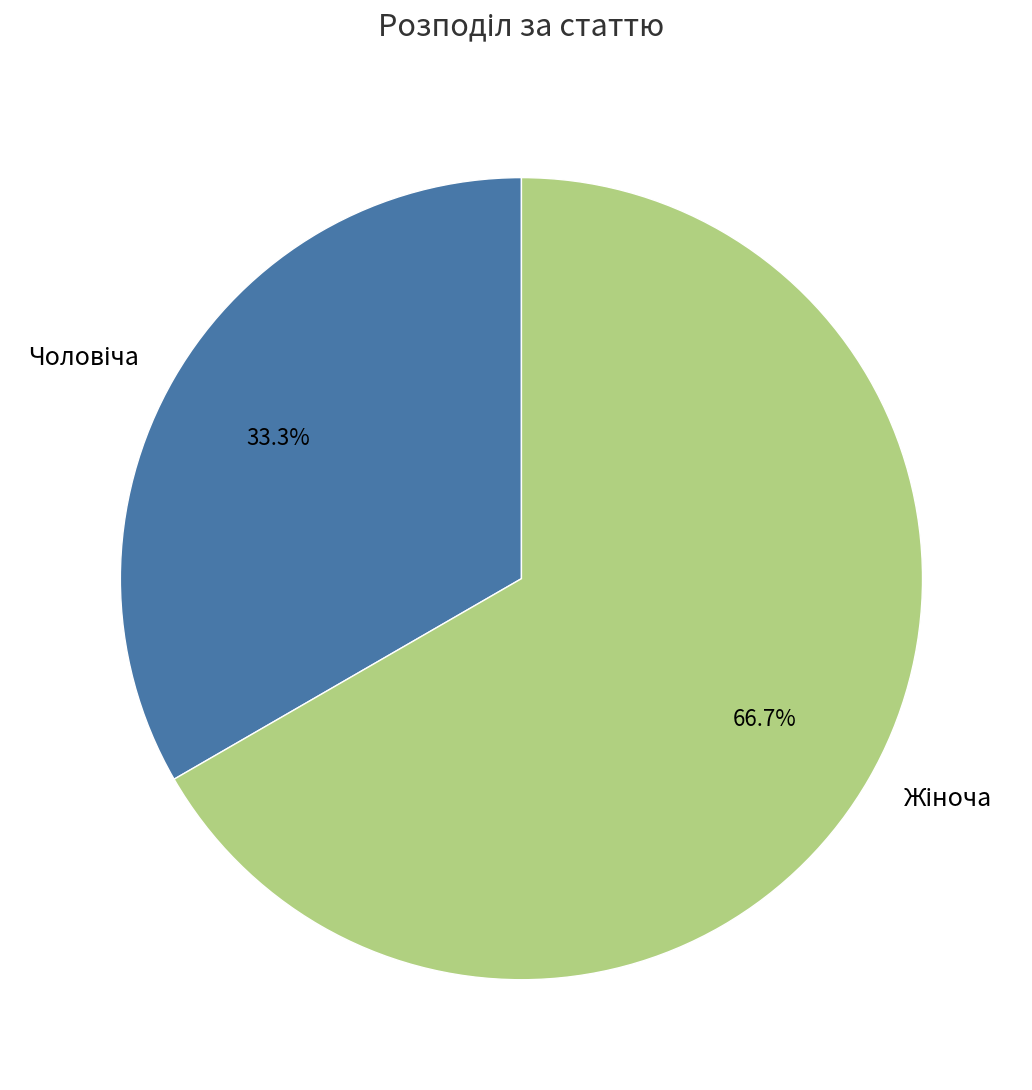

Is there a majority slice in this chart?

Yes